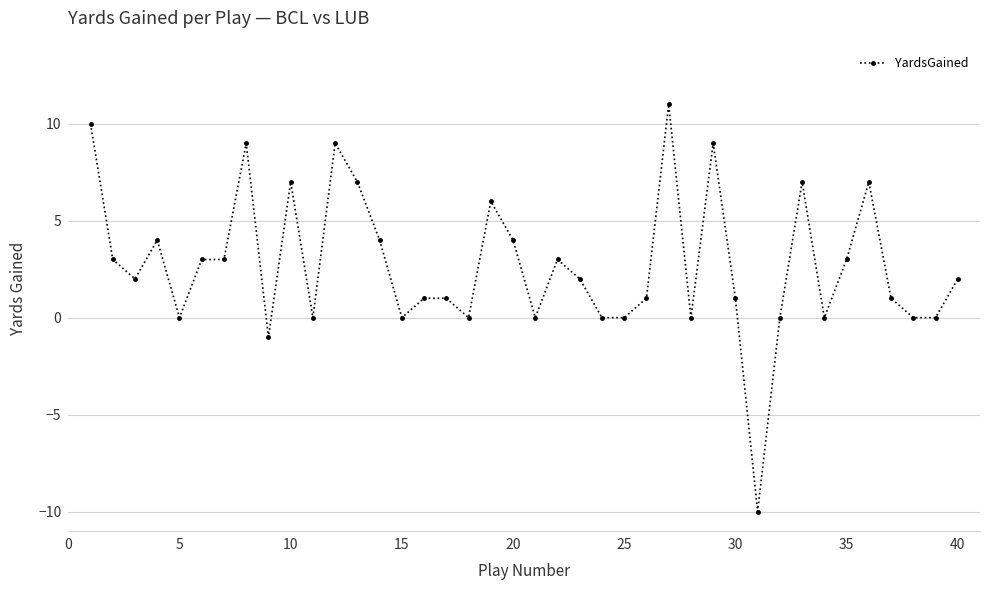

True or false: there are more than 2 points higher than both neighbors.

True